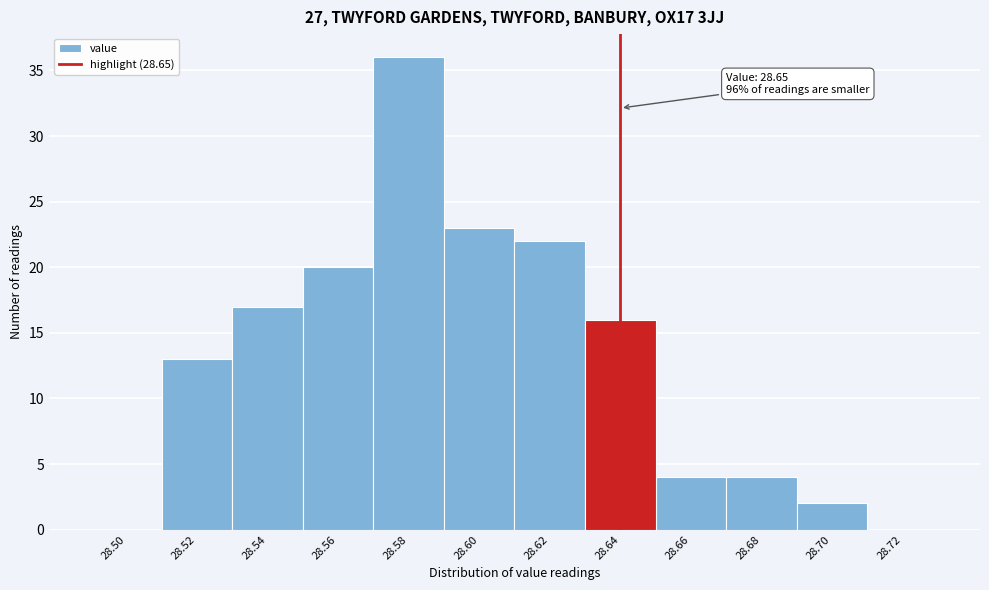

Reading left to right, transcribe all the data shown in this chart.

28.50=0	28.52=13	28.54=17	28.56=20	28.58=36	28.60=23	28.62=22	28.64=16	28.66=4	28.68=4	28.70=2	28.72=0